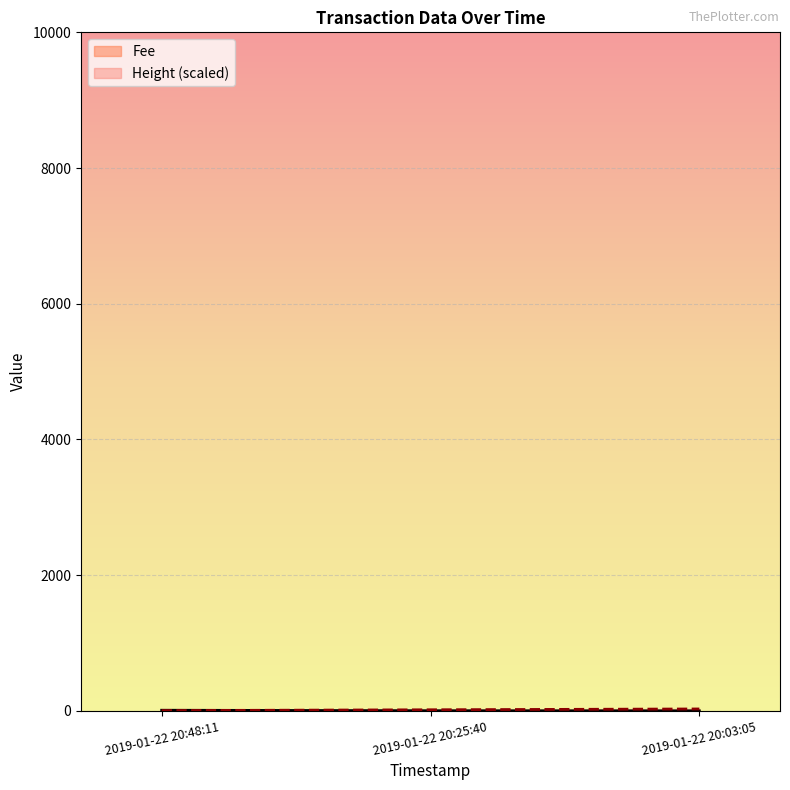

How many lines are shown in the chart?

2